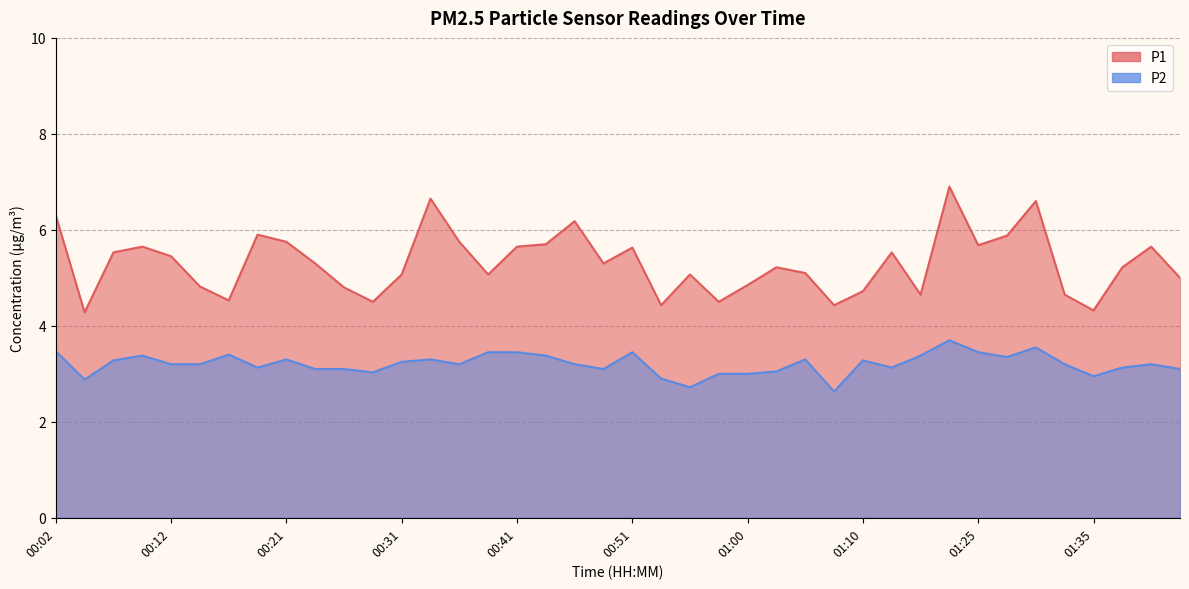

How many categories are shown in the chart?

40